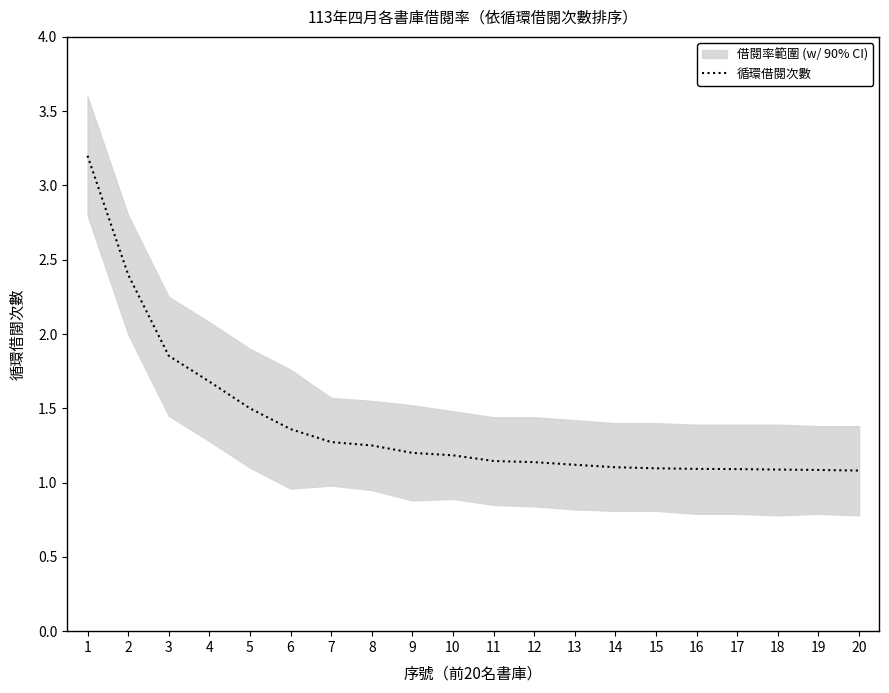

What value does the data have at 3?

1.9